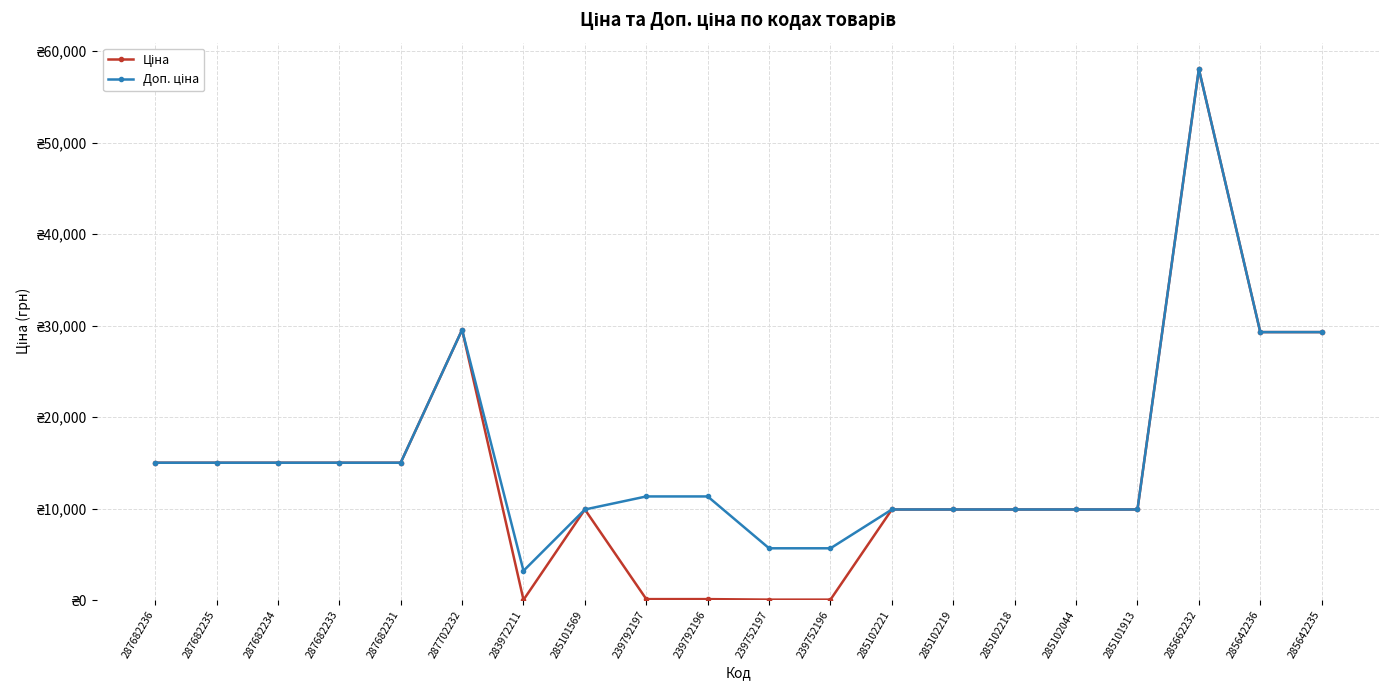

Reading right to left, what are all the values shown in this chart?

Ціна: 29294.9	29294.9	58037.0	9908.5	9908.5	9908.5	9908.5	9908.5	56.7	56.7	113.3	113.3	9908.5	32.0	29548.9	15019.2	15019.2	15019.2	15019.2	15019.2
Доп. ціна: 29294.9	29294.9	58037.0	9908.5	9908.5	9908.5	9908.5	9908.5	5667.0	5667.0	11334.0	11334.0	9908.5	3205.0	29548.9	15019.2	15019.2	15019.2	15019.2	15019.2